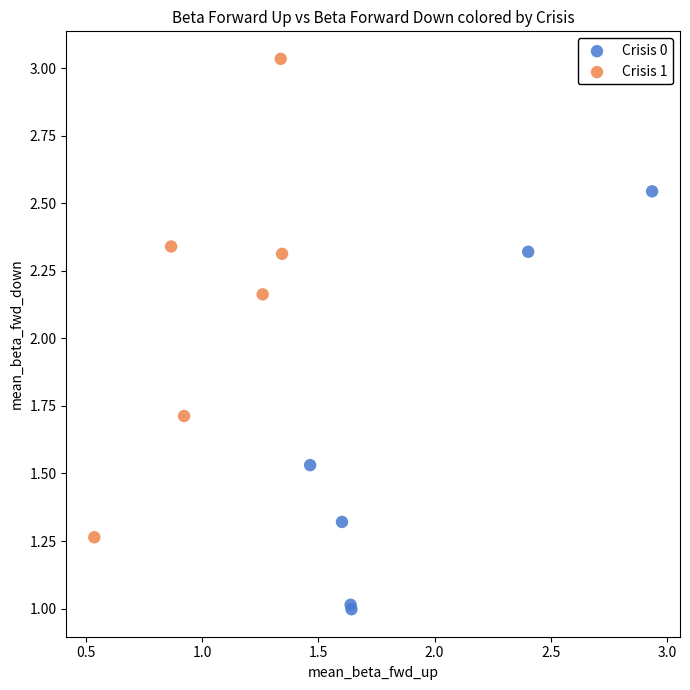

Which series has the widest spread of Y values?

Crisis 1